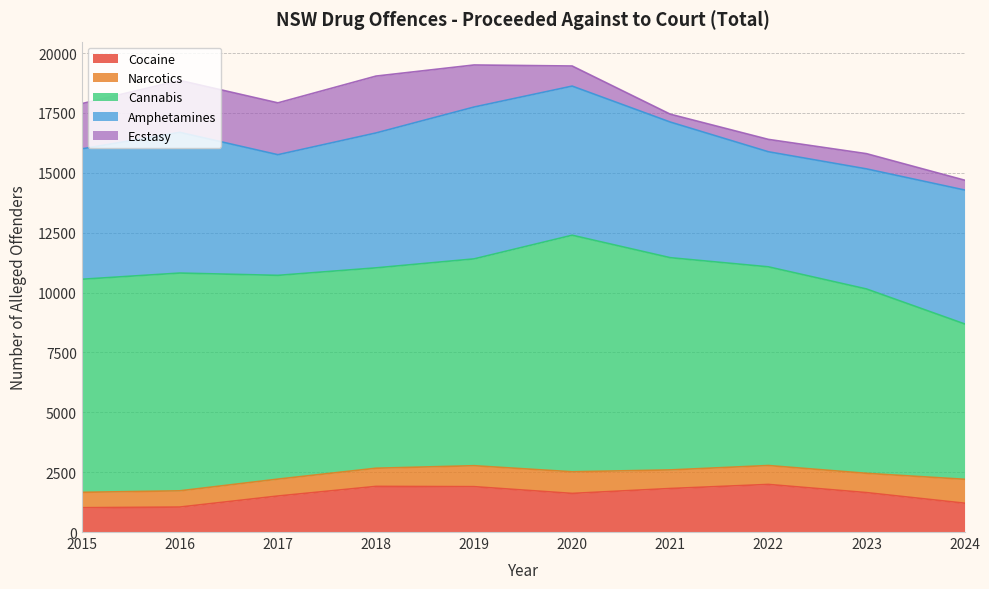

In Narcotics, how many points are lower than both neighbors (excluding endpoints)?

1